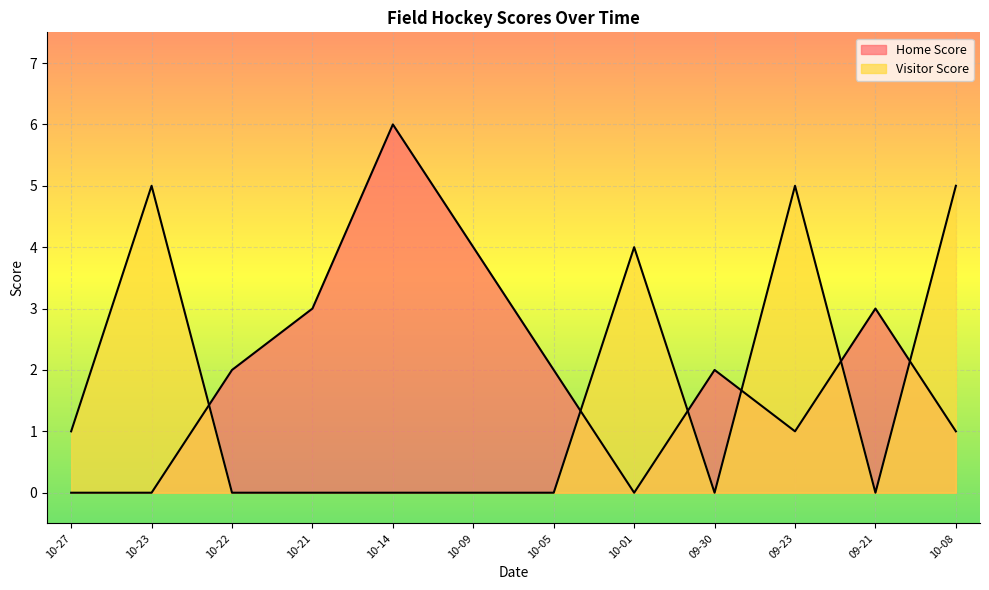

Between 10-23 and 10-14, which series saw the biggest shift?

Home Score